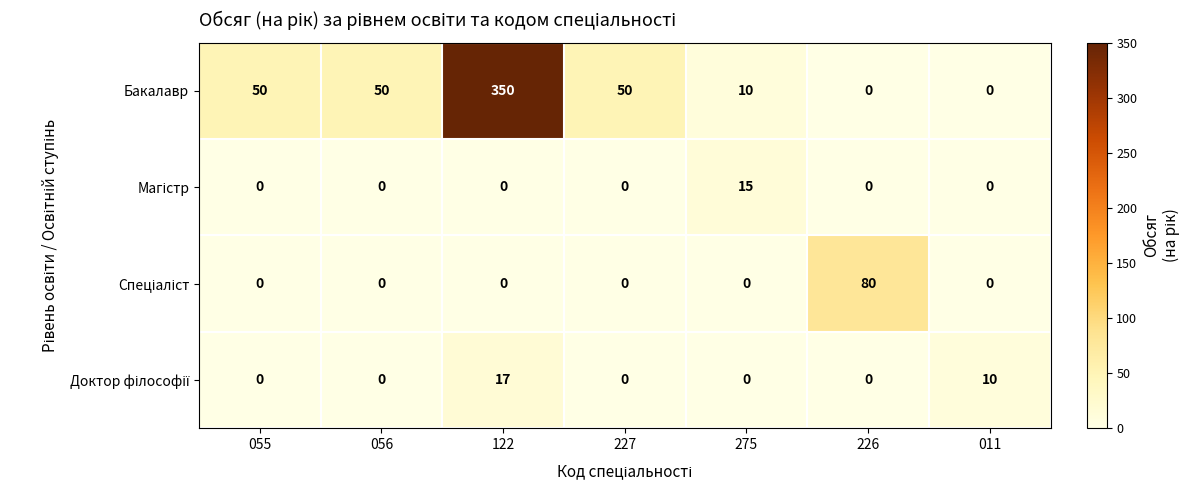

What is the difference between the Бакалавр values at 011 and 227?

50